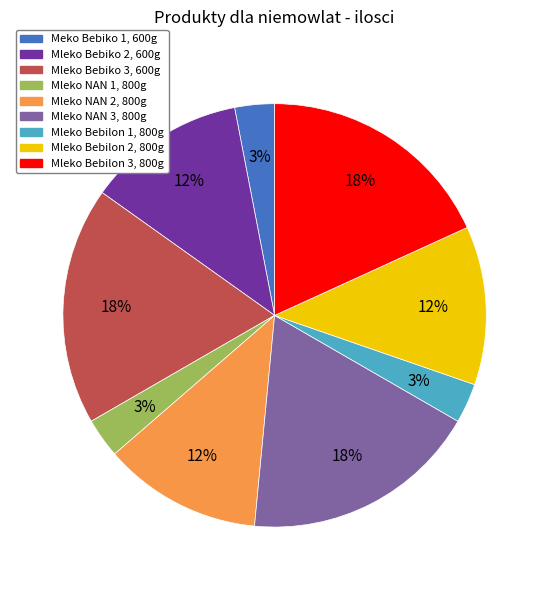

Combined, do Mleko Bebiko 2, 600g and Meko Bebiko 1, 600g account for over 50%?

No